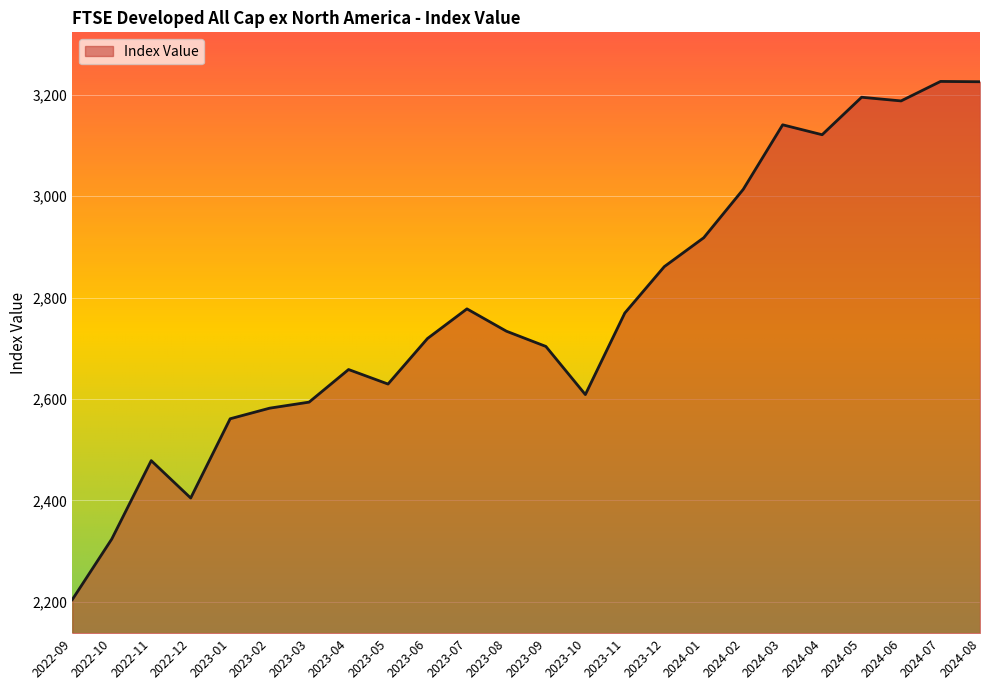

What value does the data have at 2024-08?

3225.4